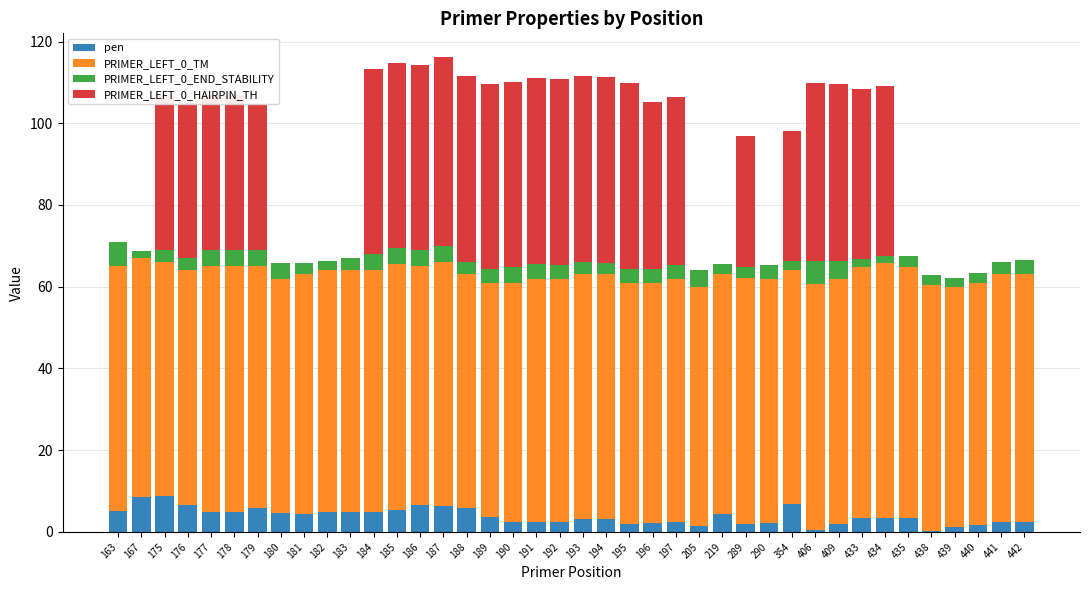

What are all the series names shown in the legend?

pen, PRIMER_LEFT_0_TM, PRIMER_LEFT_0_END_STABILITY, PRIMER_LEFT_0_HAIRPIN_TH